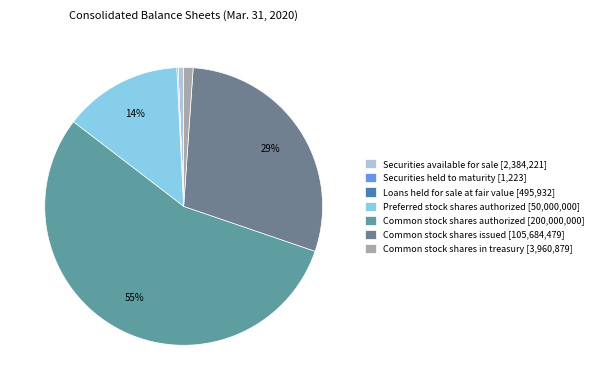

Which category accounts for the majority?

Common stock shares authorized